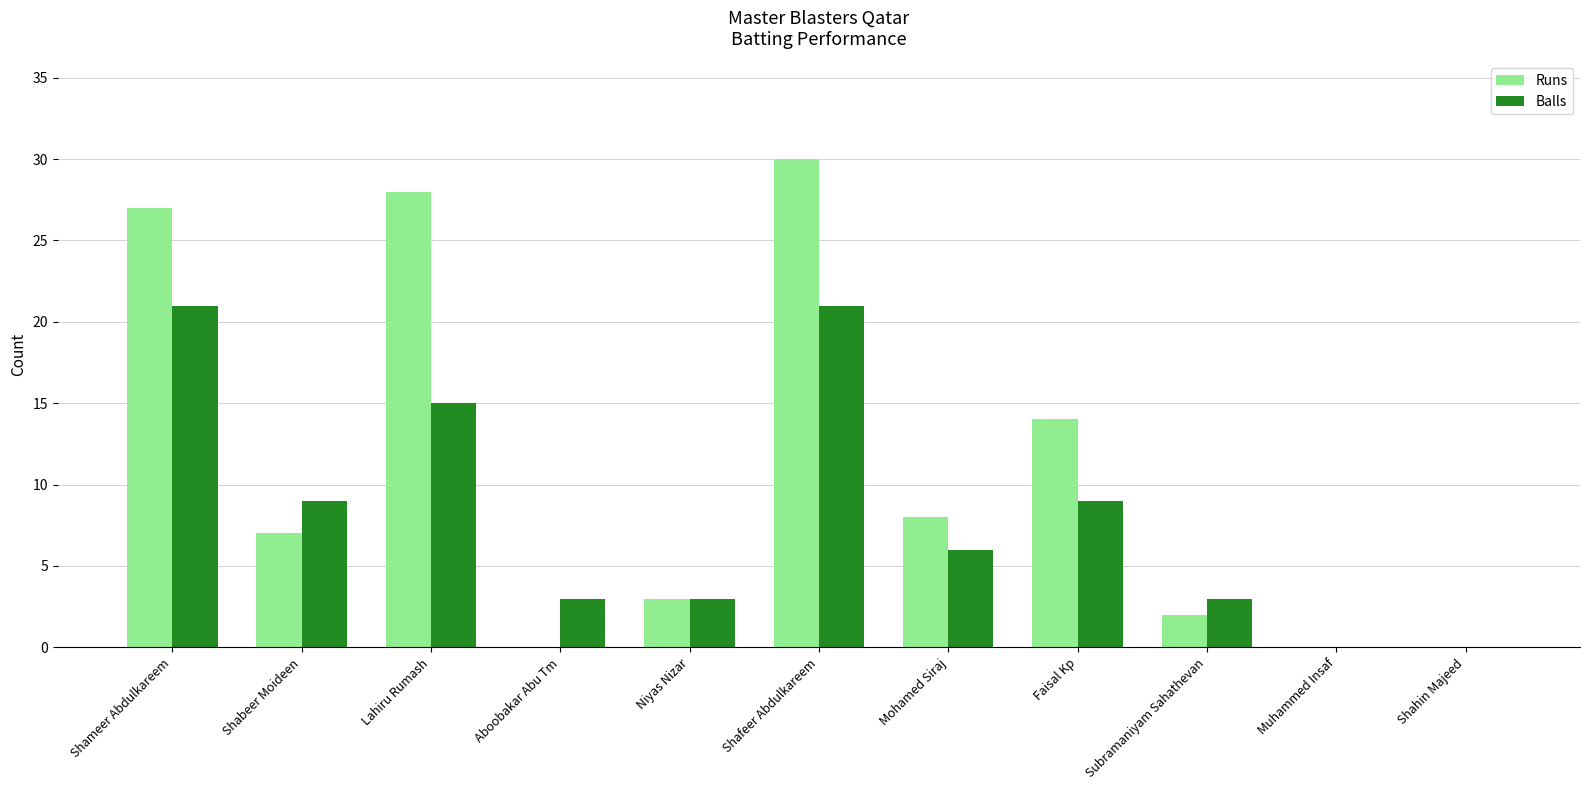

Is the value of Runs at Mohamed Siraj greater than the value of Balls at Shameer Abdulkareem?

No